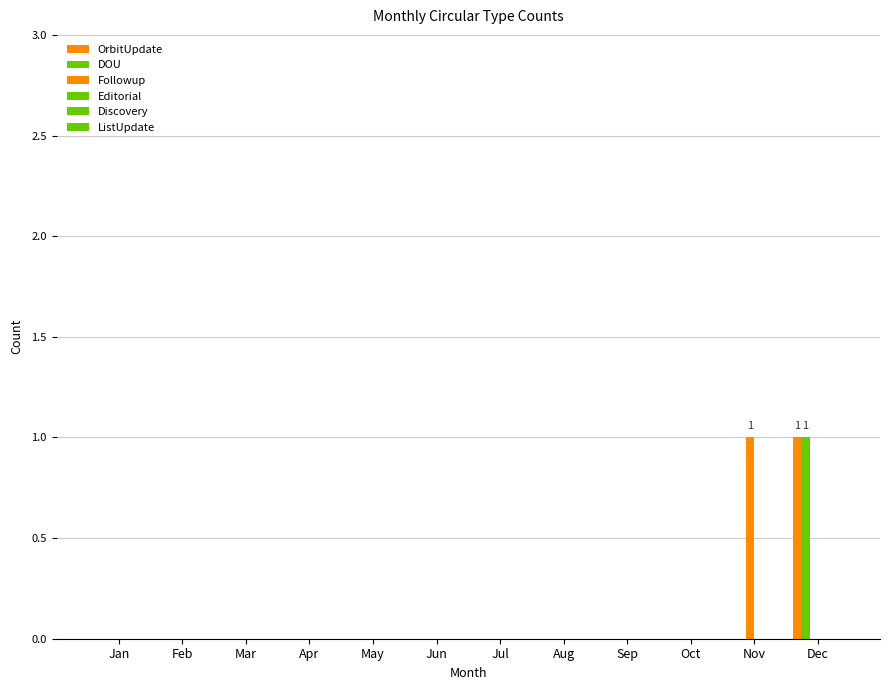

Reading left to right, extract all data points from this chart.

OrbitUpdate: 0	0	0	0	0	0	0	0	0	0	0	1
DOU: 0	0	0	0	0	0	0	0	0	0	0	1
Followup: 0	0	0	0	0	0	0	0	0	0	1	0
Editorial: 0	0	0	0	0	0	0	0	0	0	0	0
Discovery: 0	0	0	0	0	0	0	0	0	0	0	0
ListUpdate: 0	0	0	0	0	0	0	0	0	0	0	0